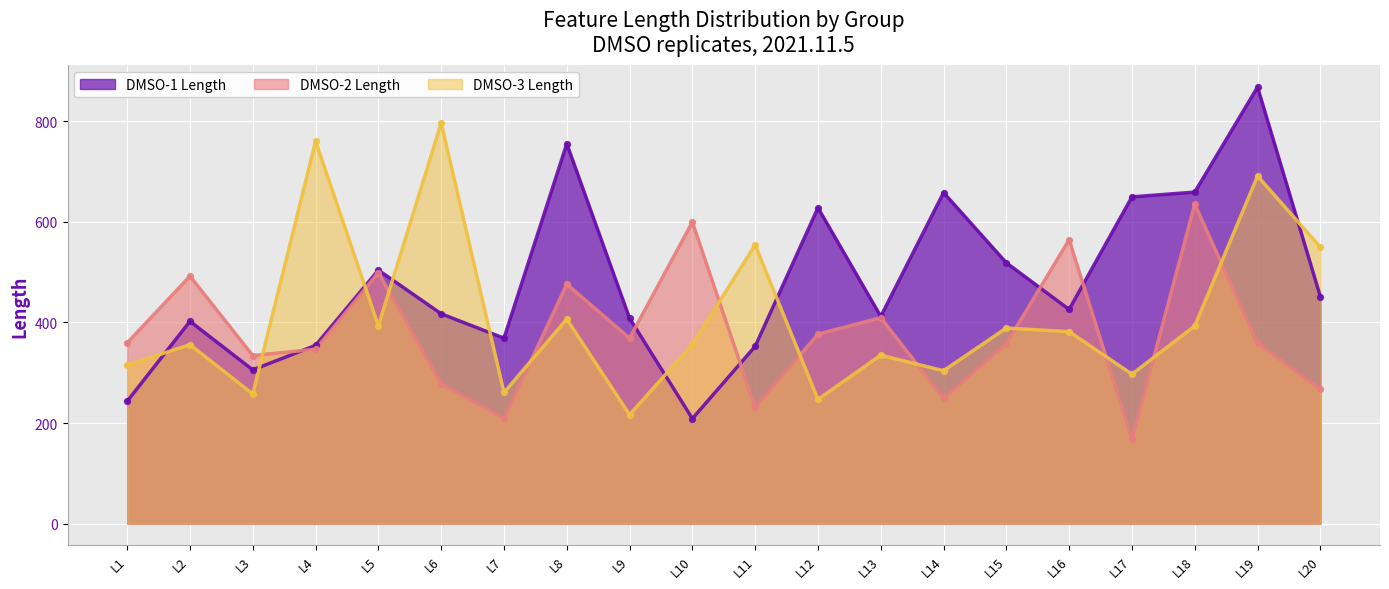

Which series contains the highest Y value?

DMSO-1 Length